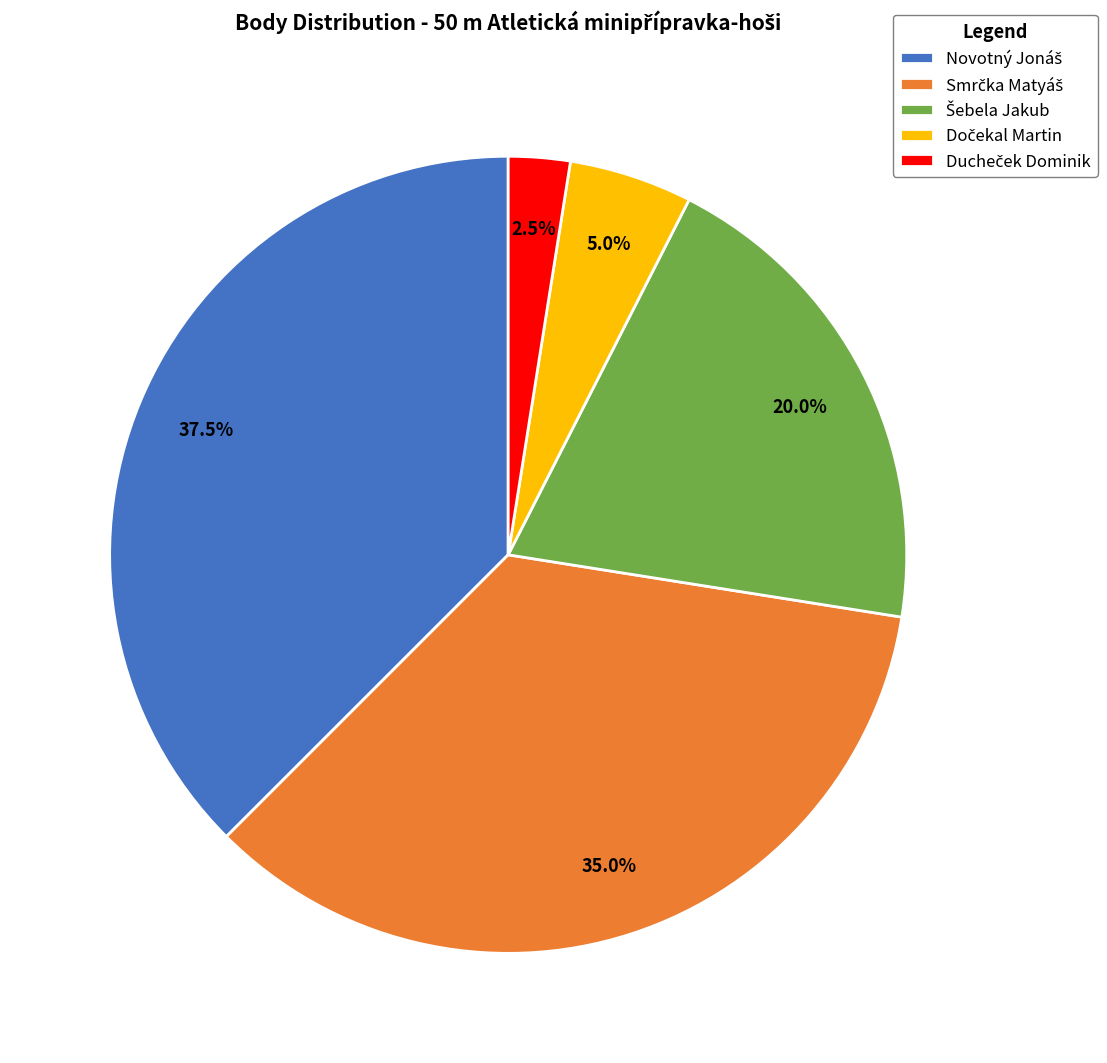

To the nearest percent, what is the difference between the largest and smallest slice percentages?

35%